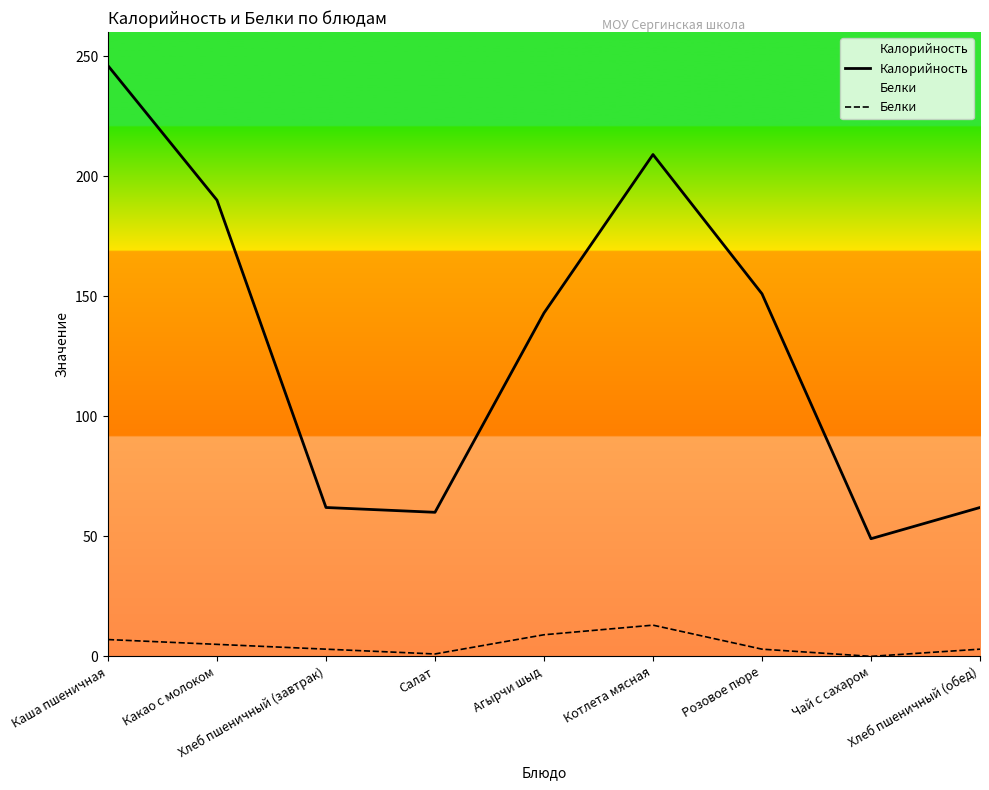

Is it true that Белки equals 9 at Агырчи шыд?

True